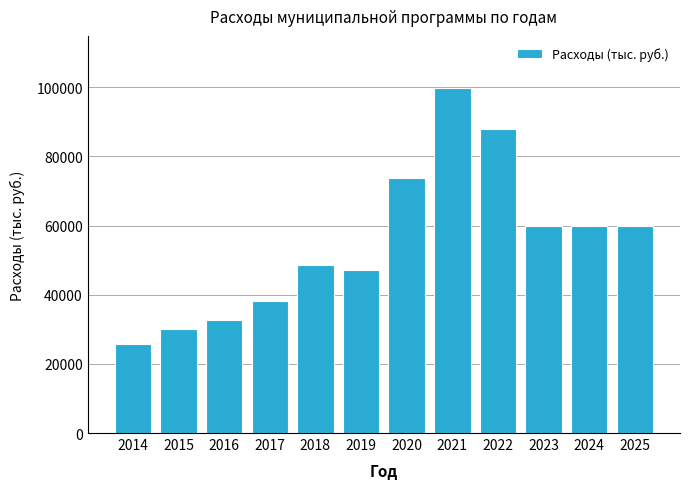

Reading left to right, extract all data points from this chart.

2014=25745.1	2015=30198.4	2016=32554.9	2017=38095.9	2018=48615.4	2019=47095.0	2020=73803.0	2021=99874.3	2022=88006.7	2023=59935.7	2024=59935.7	2025=59935.7